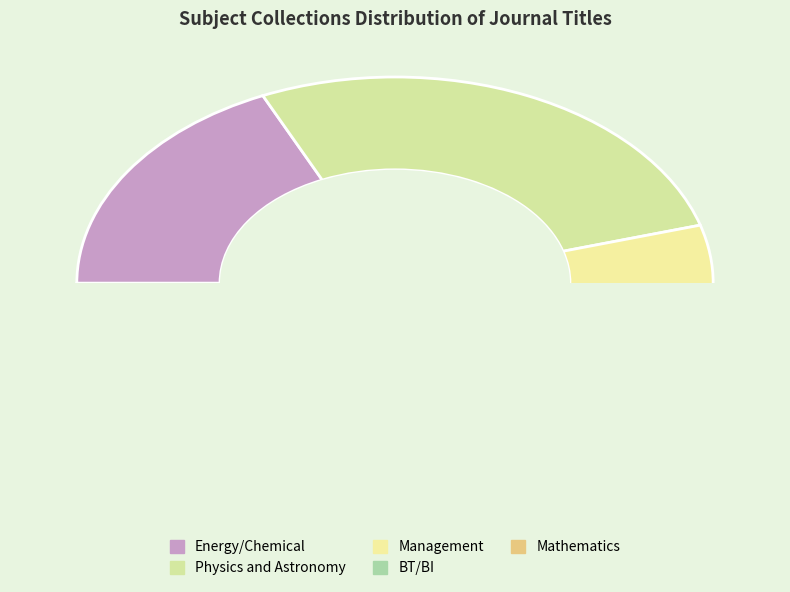

Rank the categories by value from highest to lowest.

Physics and Astronomy, Energy/Chemical, Management, BT/BI, Mathematics